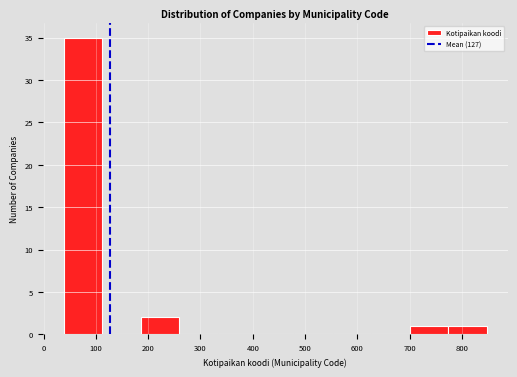

Reading left to right, transcribe this chart: for each bar, give the range it covers on the x-axis and its height. Neither the bar edges nor the heights are printed on the chart, so give them approximately, as read against the axes.

40 to 110: 35
110 to 190: 0
190 to 260: 2
260 to 330: 0
330 to 410: 0
410 to 480: 0
480 to 550: 0
550 to 630: 0
630 to 700: 0
700 to 770: 1
770 to 850: 1